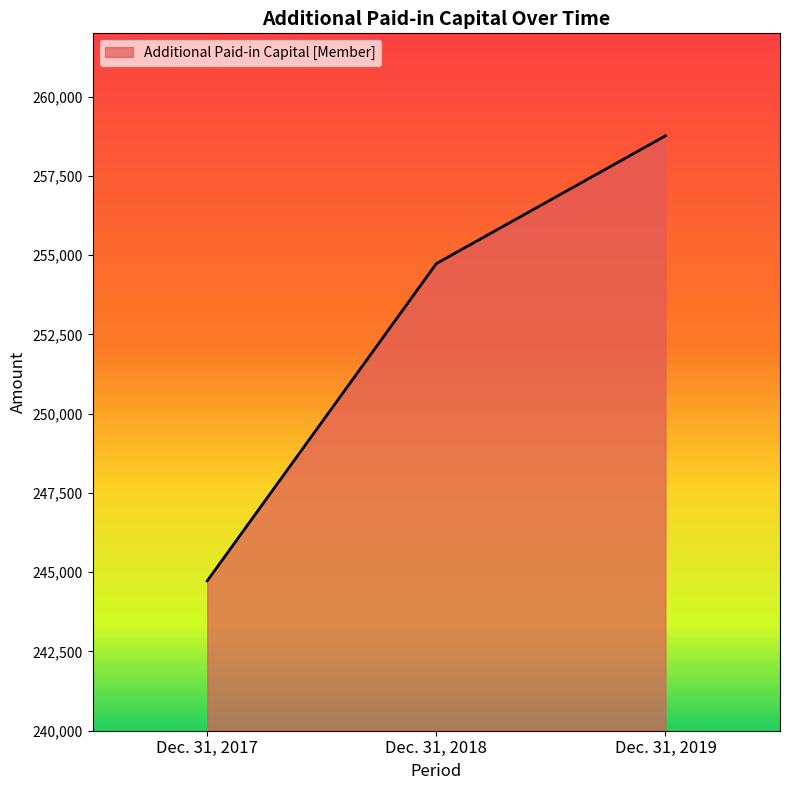

The value at Dec. 31, 2018 is 149072. True or false?

False